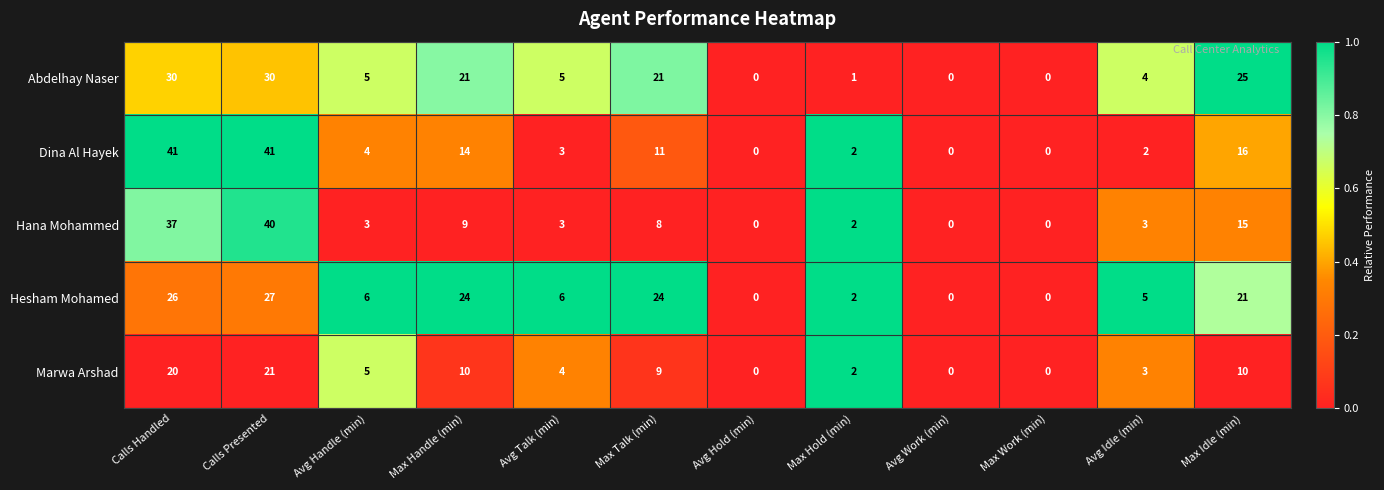

What is the approximate value of Marwa Arshad at Avg Handle (min)?

5